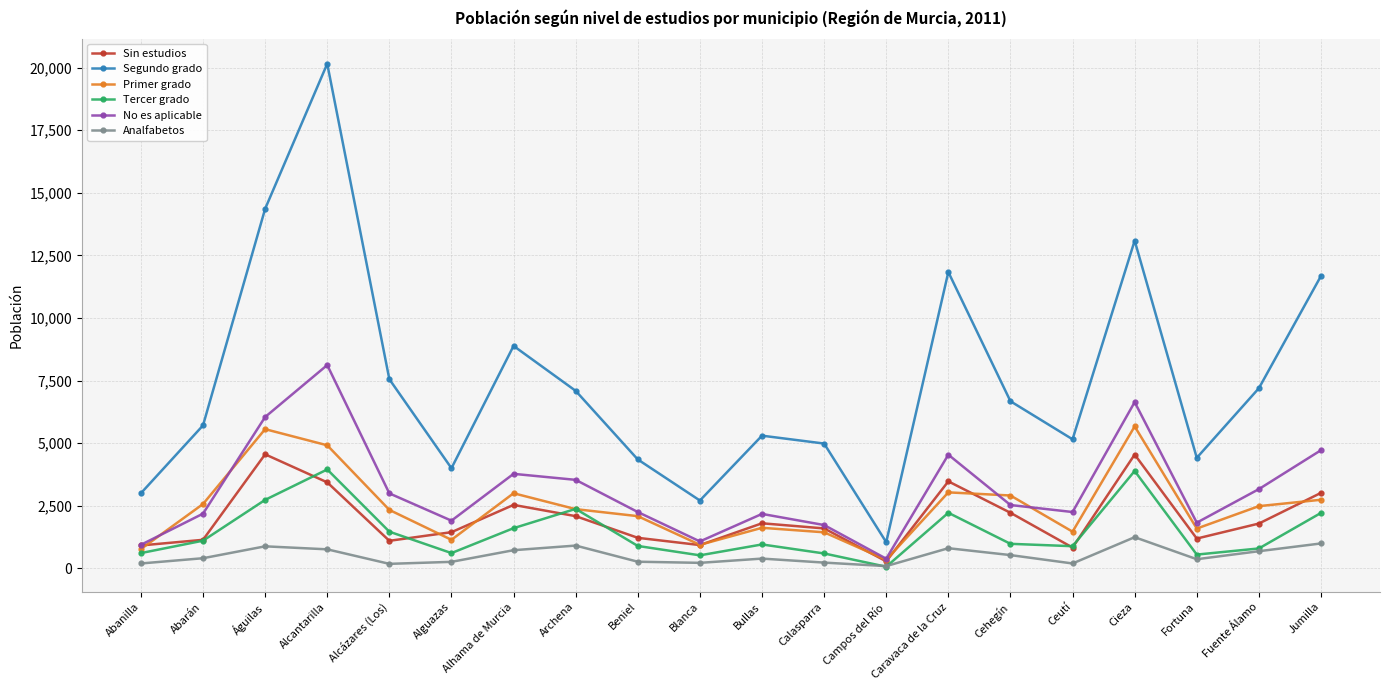

Which series has the widest spread of values?

Segundo grado